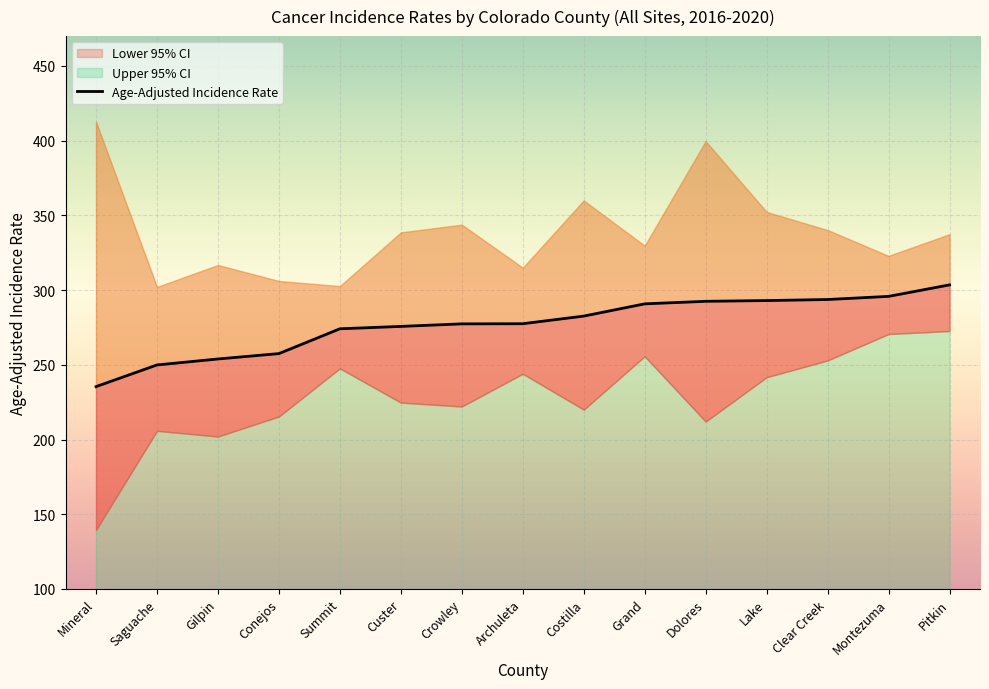

Is it true that Upper 95% CI equals 150.4 at Crowley?

False